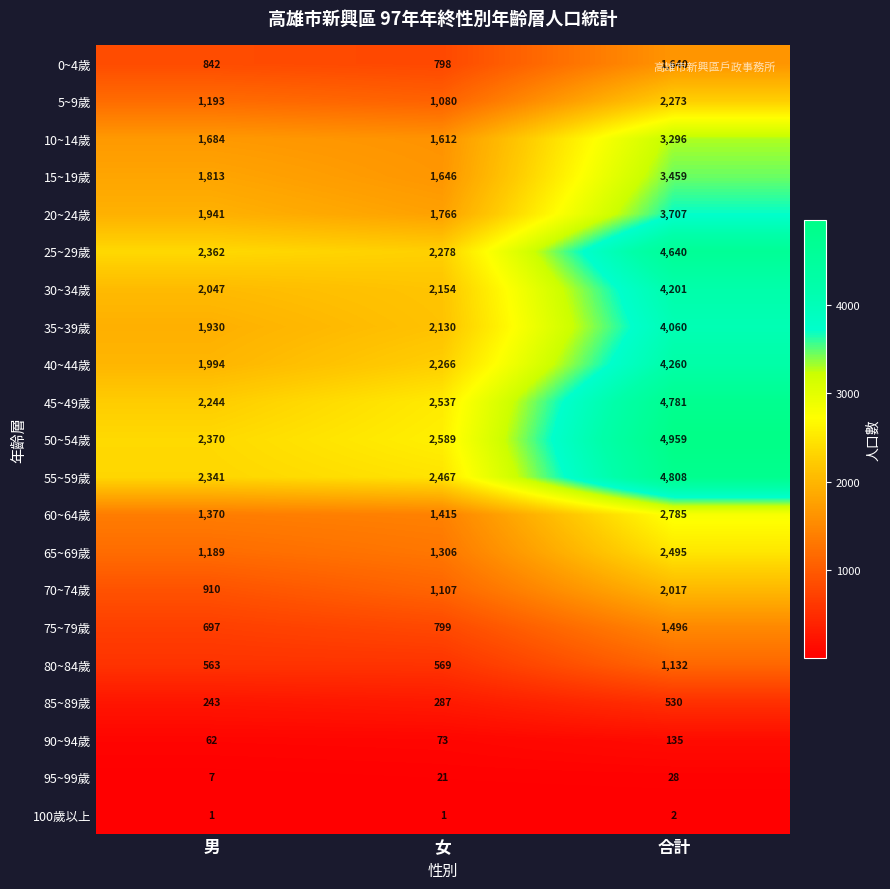

What is the smallest value displayed?

1